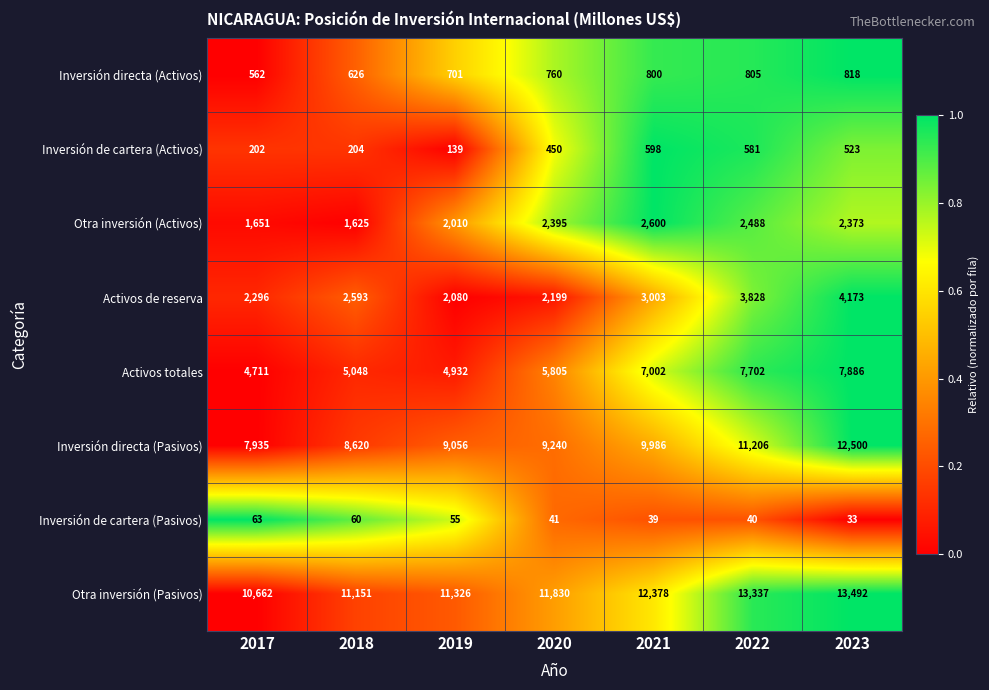

The Inversión de cartera (Activos) series shows 867 at 2021. True or false?

False